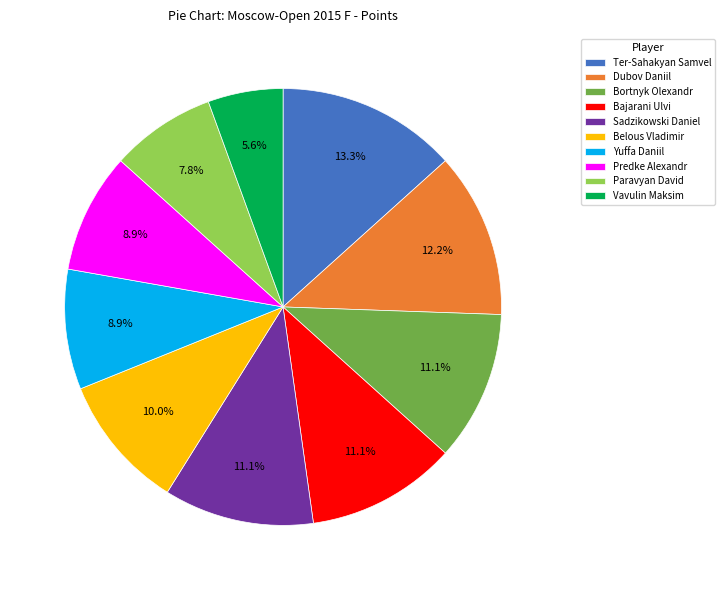

Is it true that Sadzikowski Daniel is 3% of the pie?

False